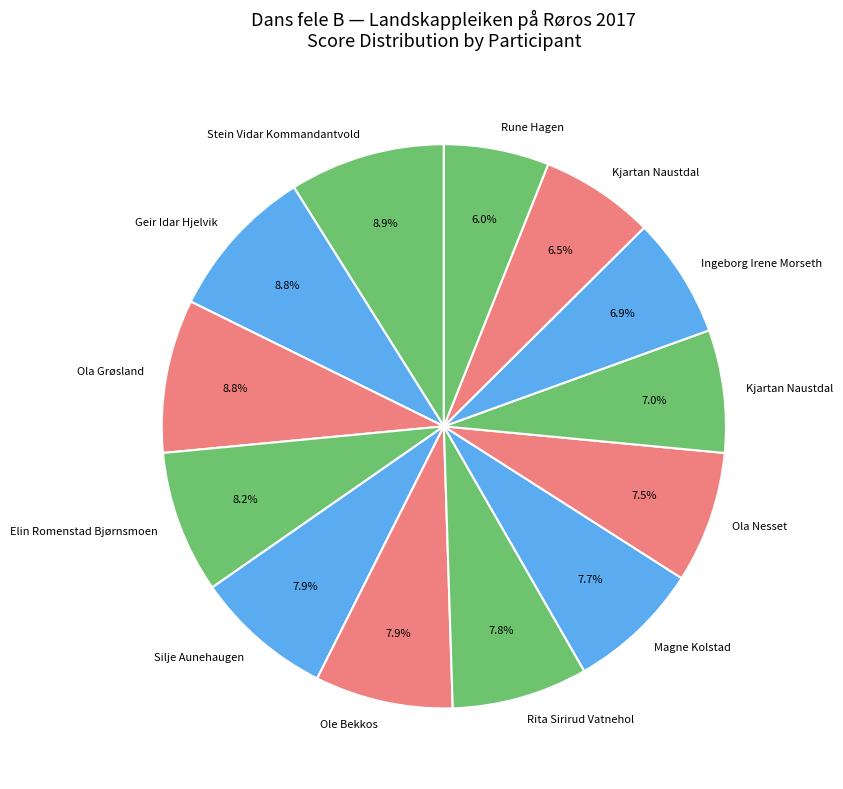

How many segments does this pie chart have?

13